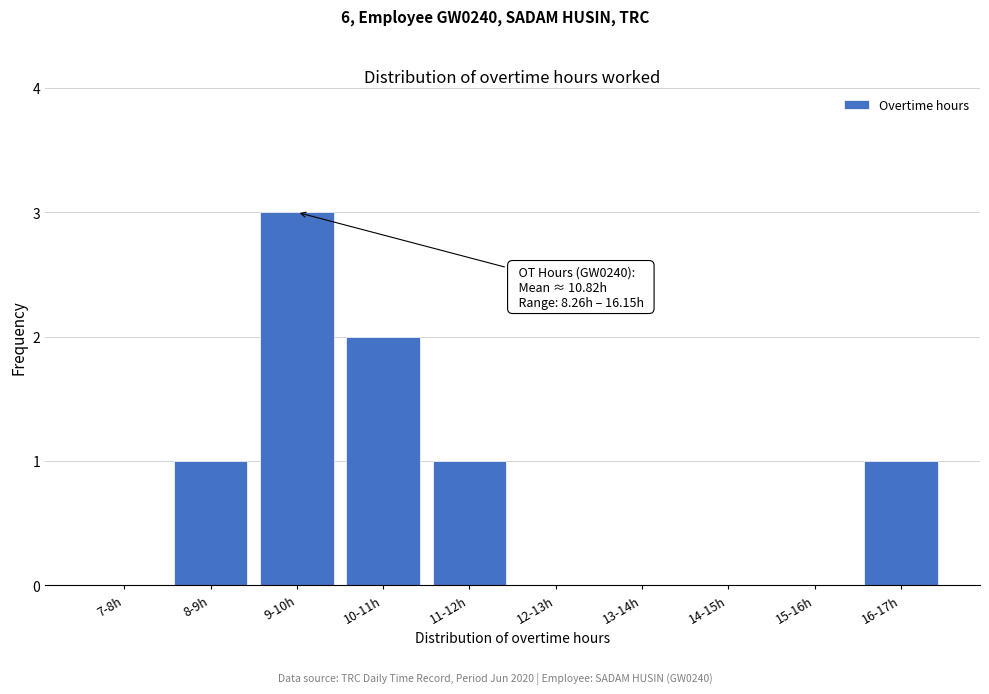

Reading left to right, transcribe all the data shown in this chart.

7-8h=0	8-9h=1	9-10h=3	10-11h=2	11-12h=1	12-13h=0	13-14h=0	14-15h=0	15-16h=0	16-17h=1